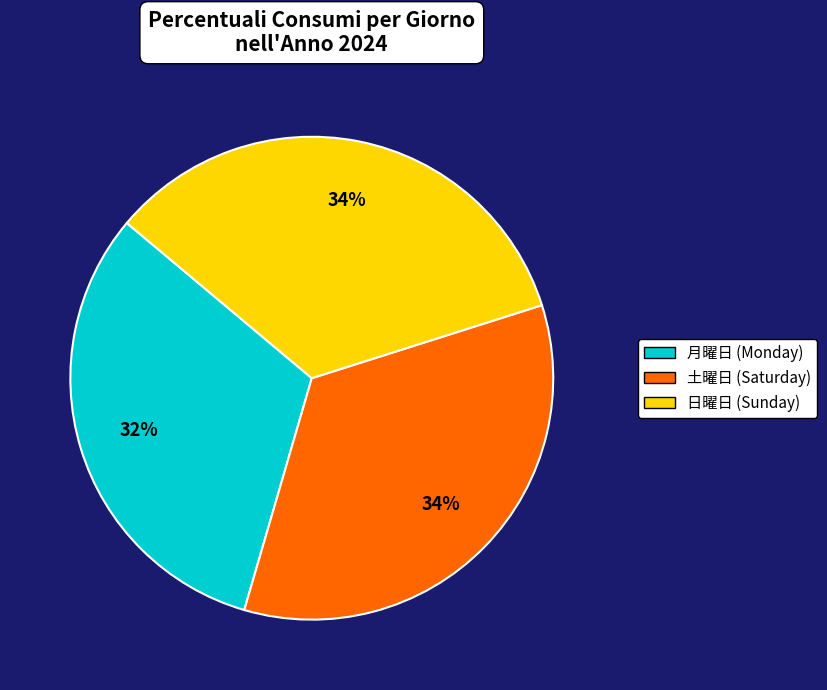

Is it true that 月曜日 (Monday) is 38% of the pie?

False